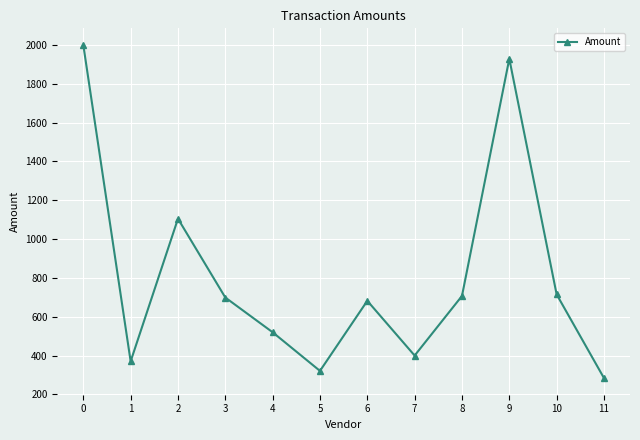

Reading right to left, extract all data points from this chart.

11=284	10=715	9=1929	8=707	7=400	6=682	5=321	4=520	3=699	2=1105	1=370	0=2000